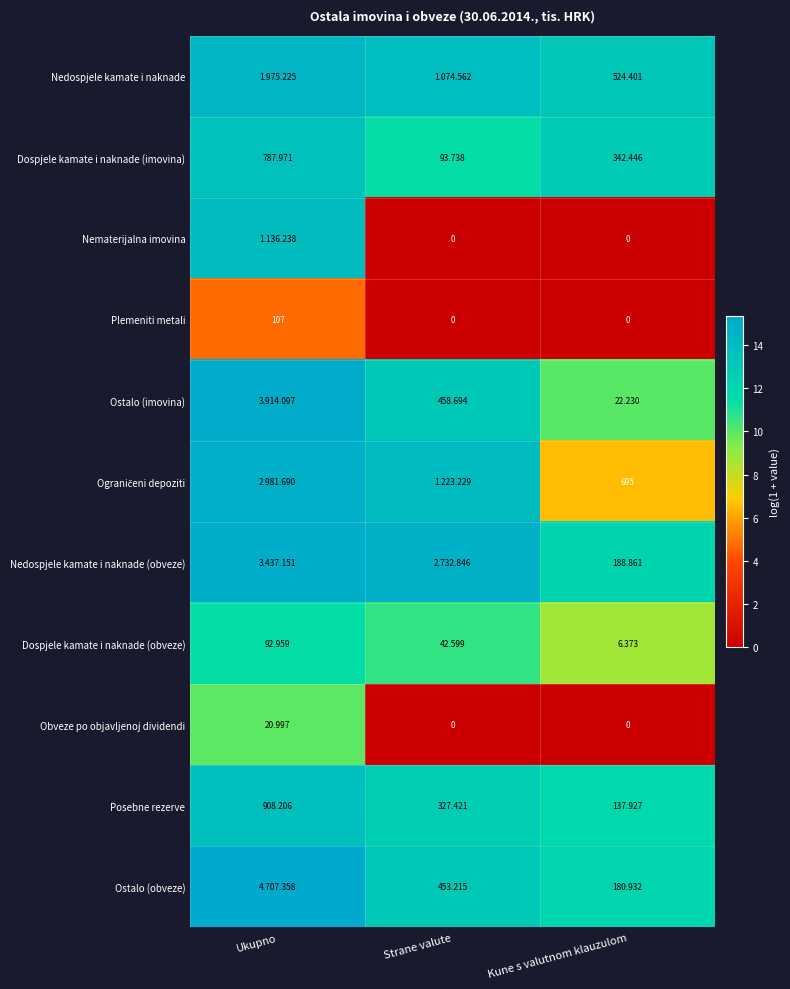

At which category is the sum across all series the highest?

Ukupno